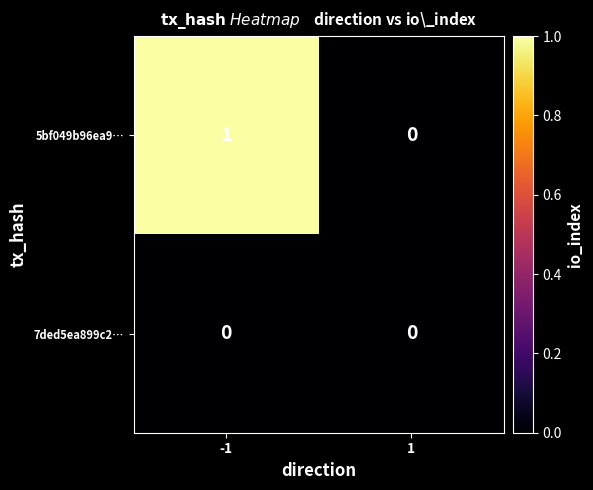

True or false: 7ded5ea899c2… has a value of 0 at 1.

True